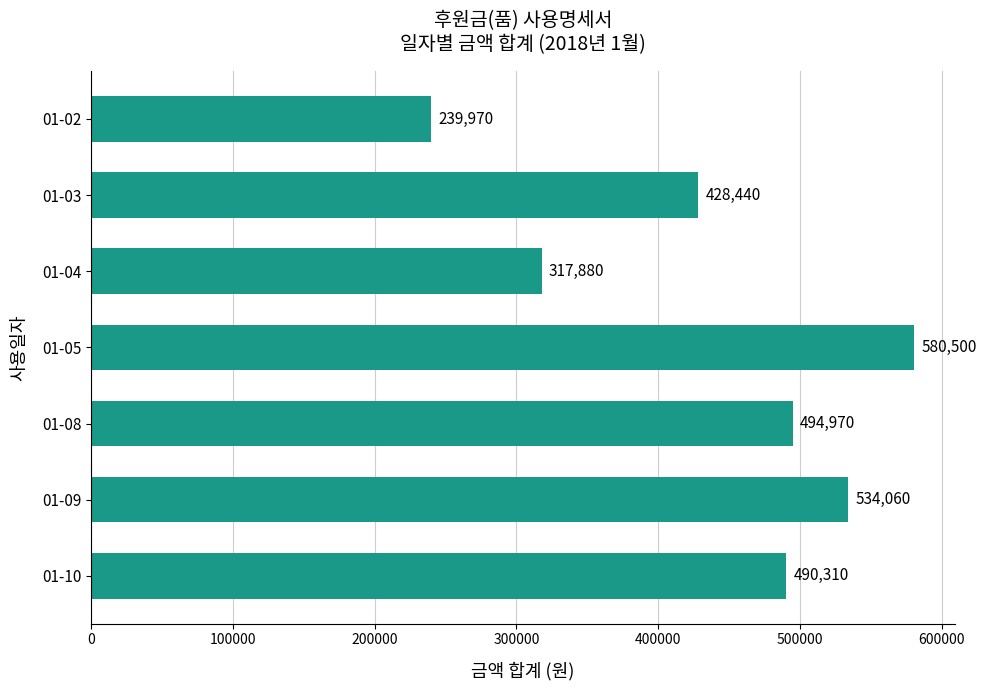

What is the change in value from 01-02 to 01-05?

+340530